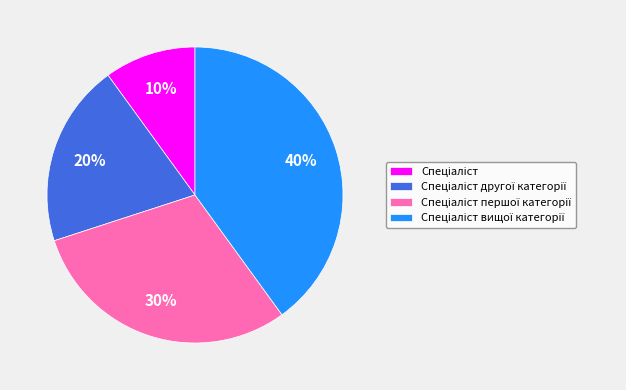

Does any single category account for the majority?

No